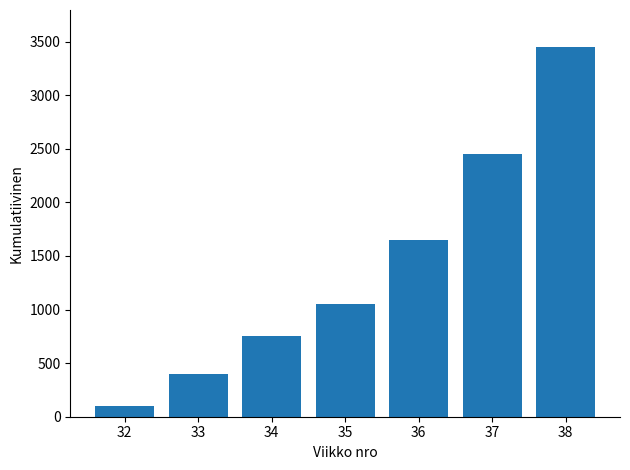

Reading right to left, transcribe all the data shown in this chart.

38=3450	37=2450	36=1650	35=1050	34=750	33=400	32=100